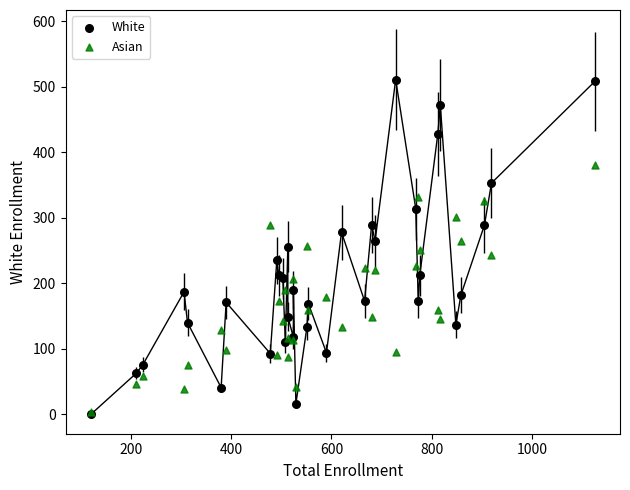

What are all the series names shown in the legend?

White, Asian